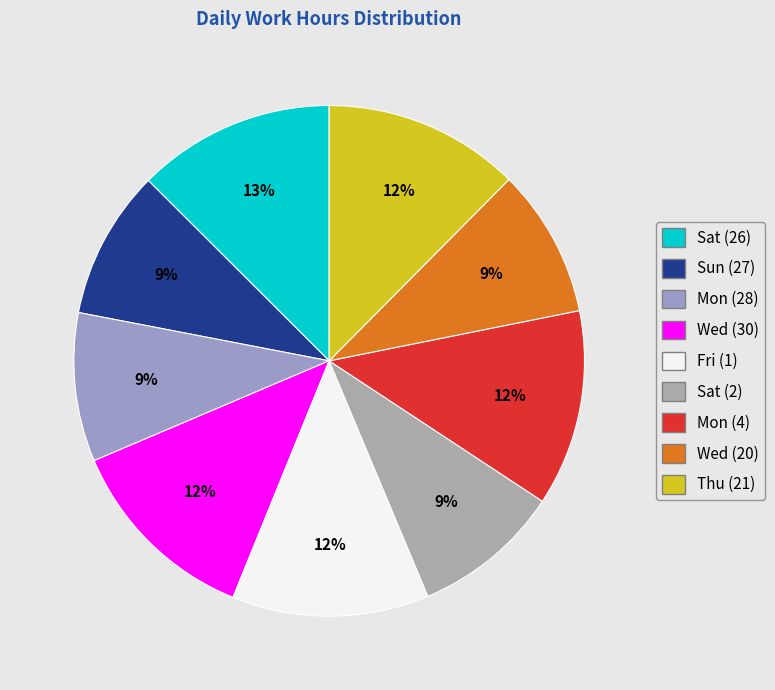

True or false: Thu (21) accounts for 6% of the total.

False